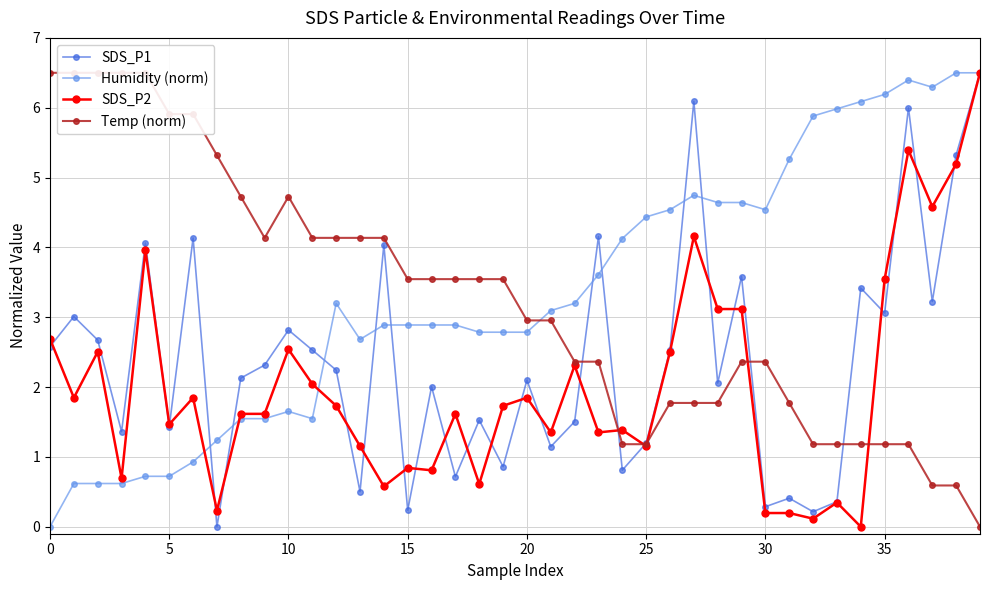

What is the label of the 24th point from the right?

16